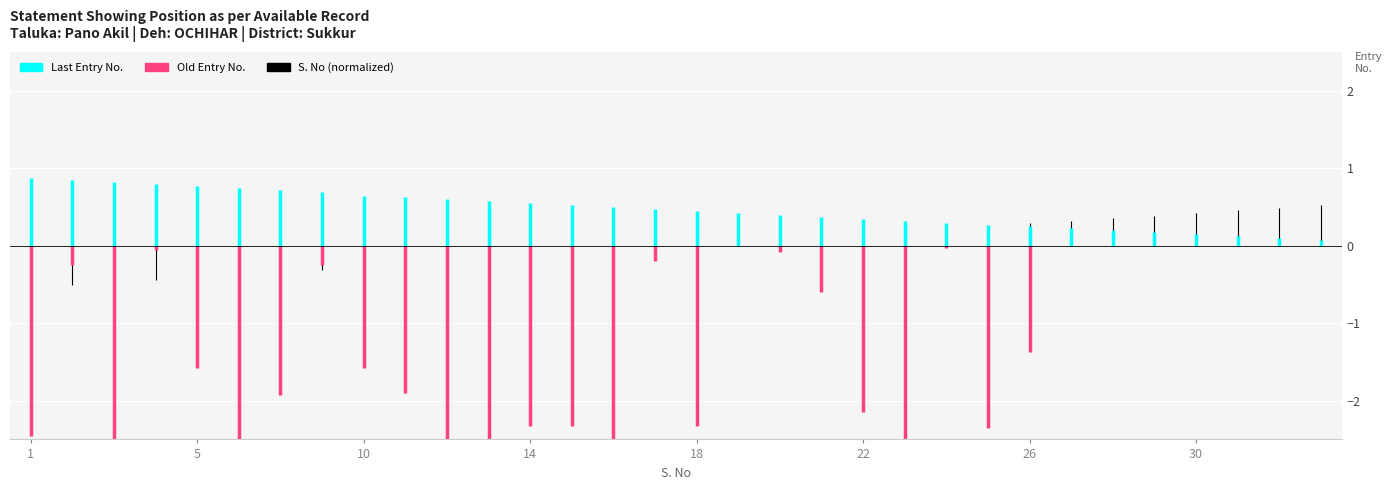

Which has a higher value, 1 or 1?

1